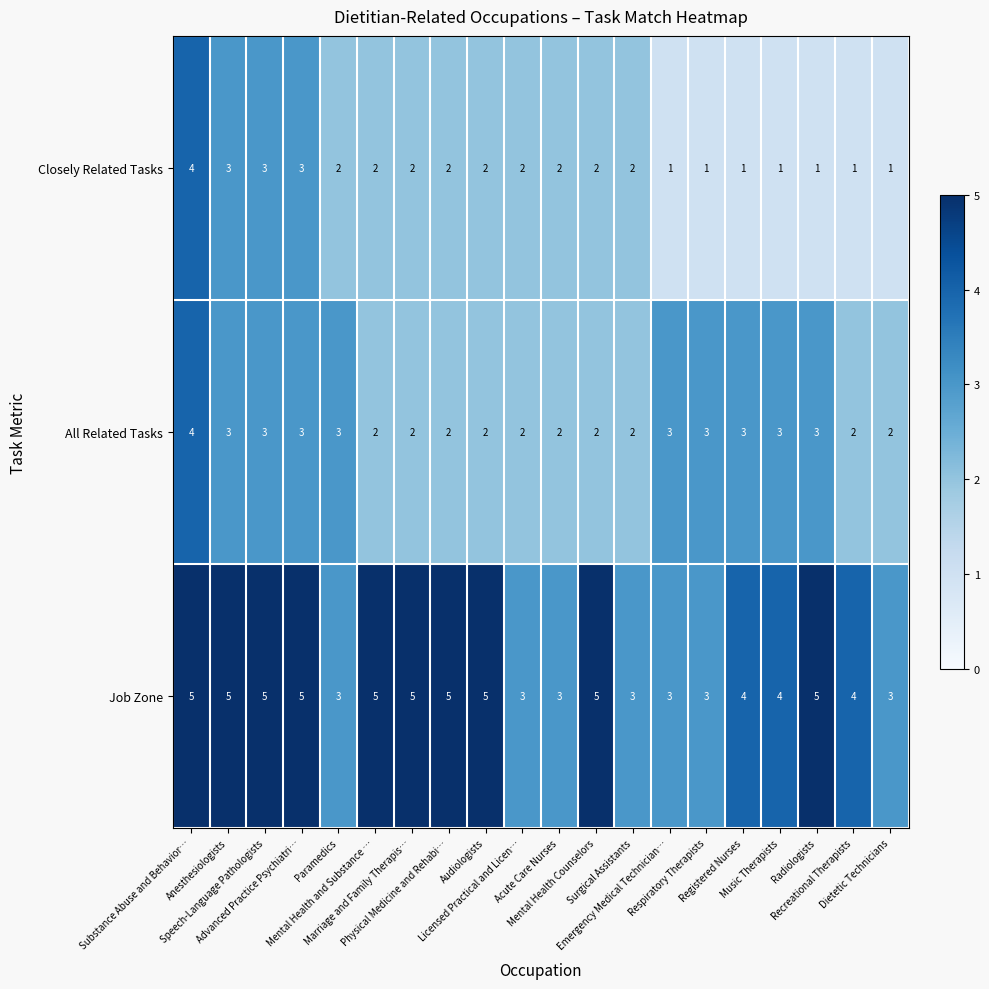

Which series has the largest range (max minus min)?

Closely Related Tasks